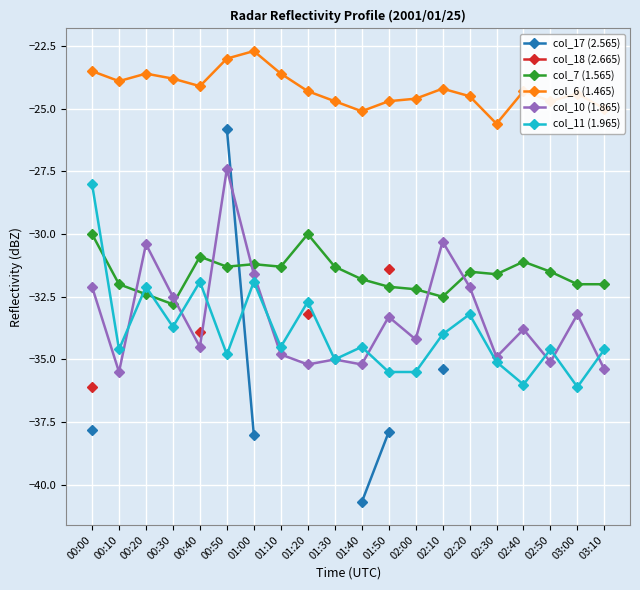

List the labels in order of col_7 (1.565) value, smallest first.

00:30, 02:10, 00:20, 02:00, 01:50, 00:10, 03:00, 03:10, 01:40, 02:30, 02:20, 02:50, 00:50, 01:10, 01:30, 01:00, 02:40, 00:40, 00:00, 01:20